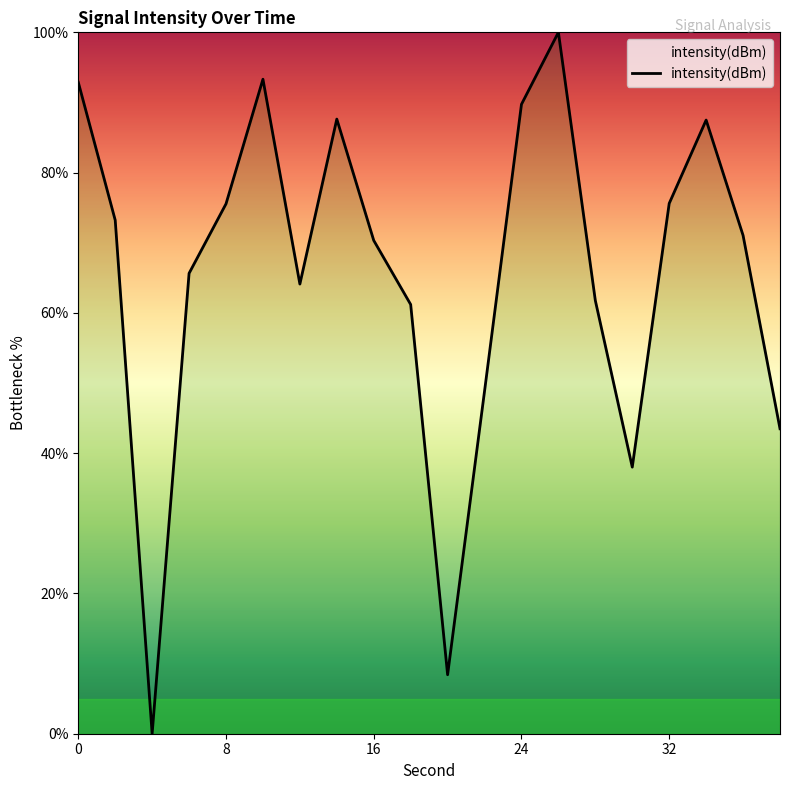

What is the maximum value shown in the chart?

100.0